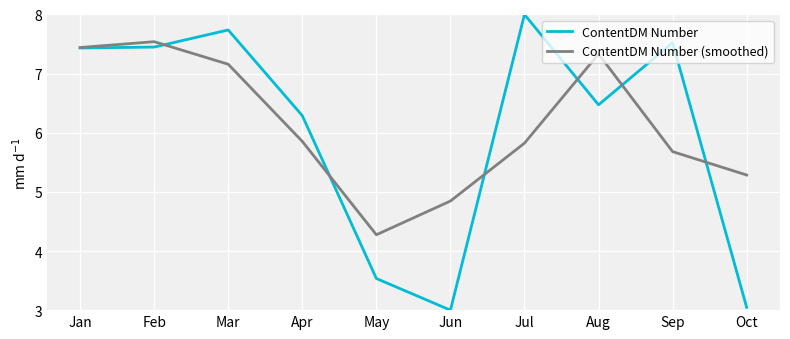

True or false: ContentDM Number (smoothed) and ContentDM Number cross at least once.

True